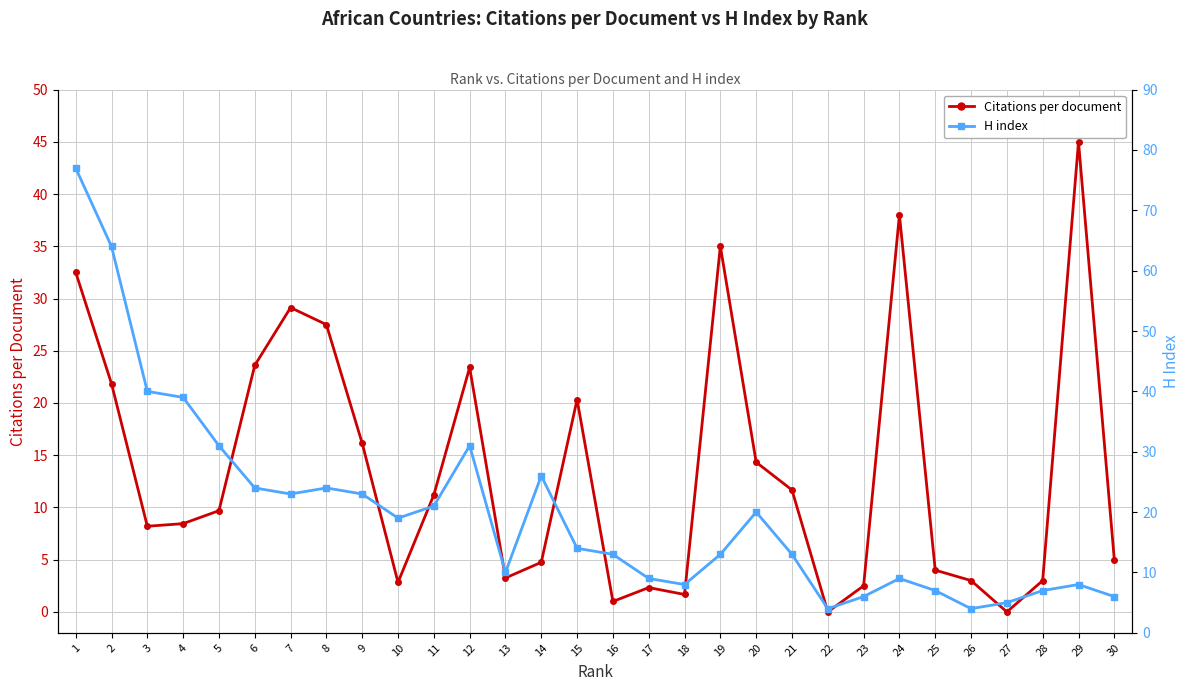

Rank the categories by H index value from highest to lowest.

1, 2, 3, 4, 5, 12, 14, 6, 8, 7, 9, 11, 20, 10, 15, 16, 19, 21, 13, 17, 24, 18, 29, 25, 28, 23, 30, 27, 22, 26